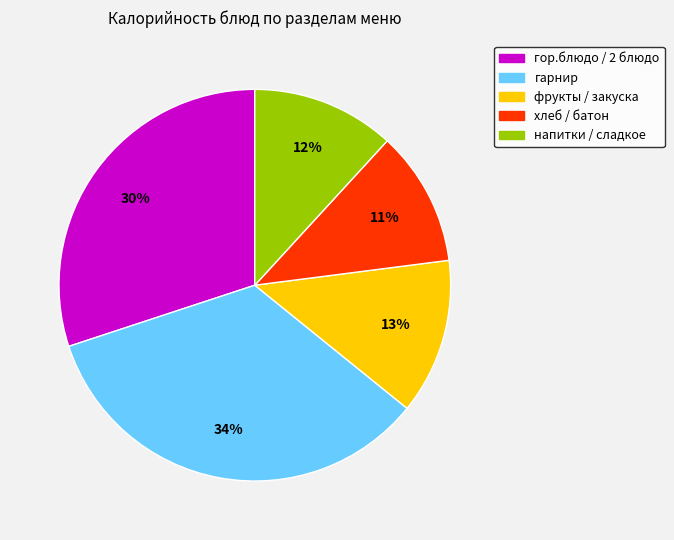

To the nearest percent, what is the difference between the largest and smallest slice percentages?

23%